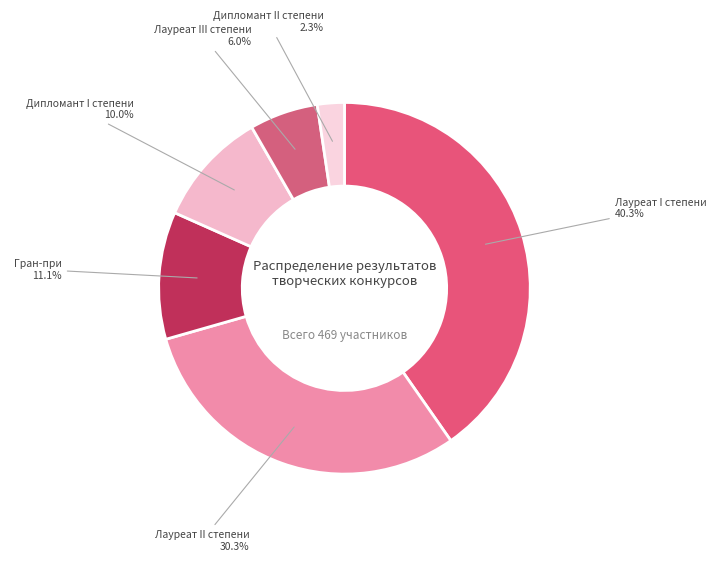

How many segments does this pie chart have?

6